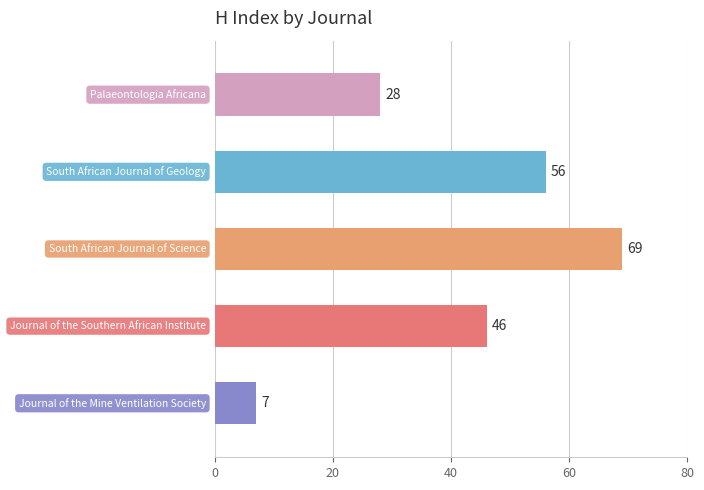

What is the average value?

41